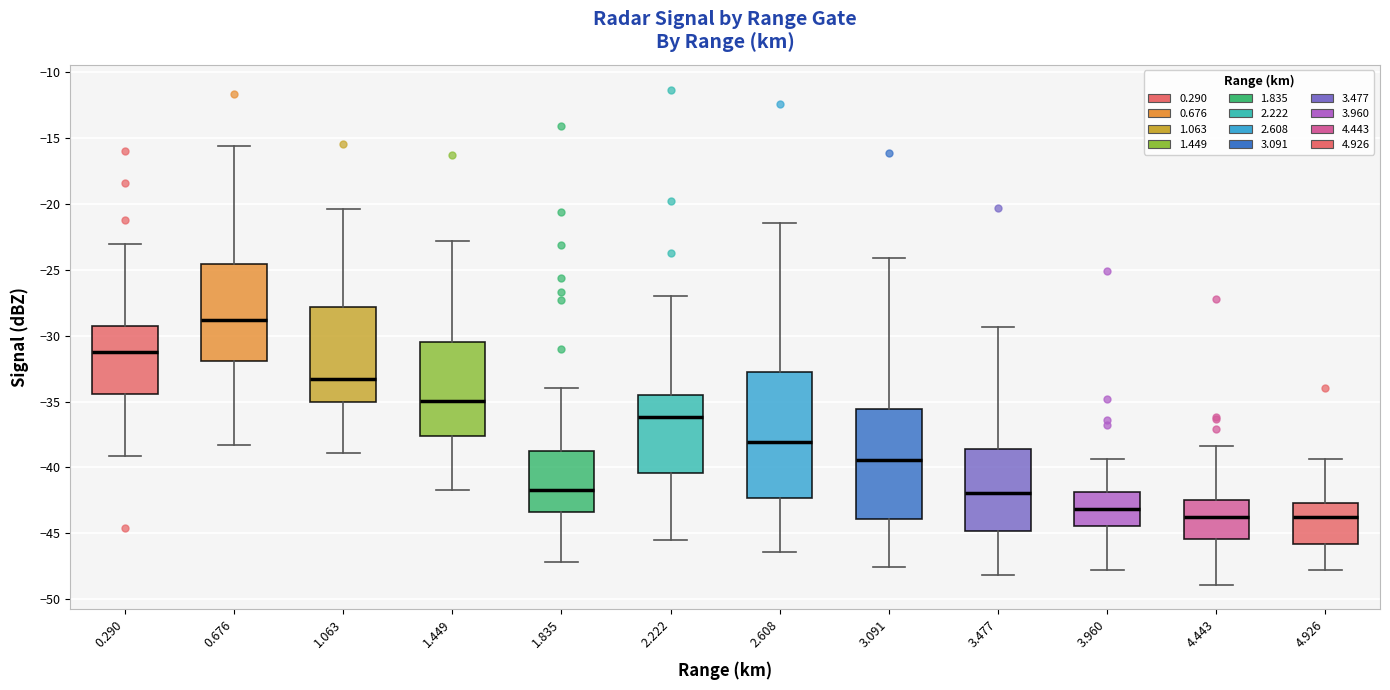

Where does the lower whisker of the box at x = 4.926 end on the y-axis? The values are not printed on the chart, so give them approximately, as read against the axis.

-48.0